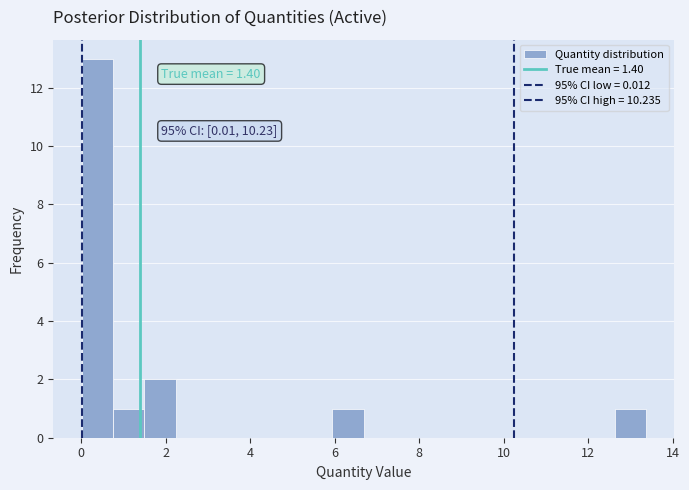

Around what value on the x-axis is the tallest bar? Give the approximate position of its centre, as read against the axis.

0.4